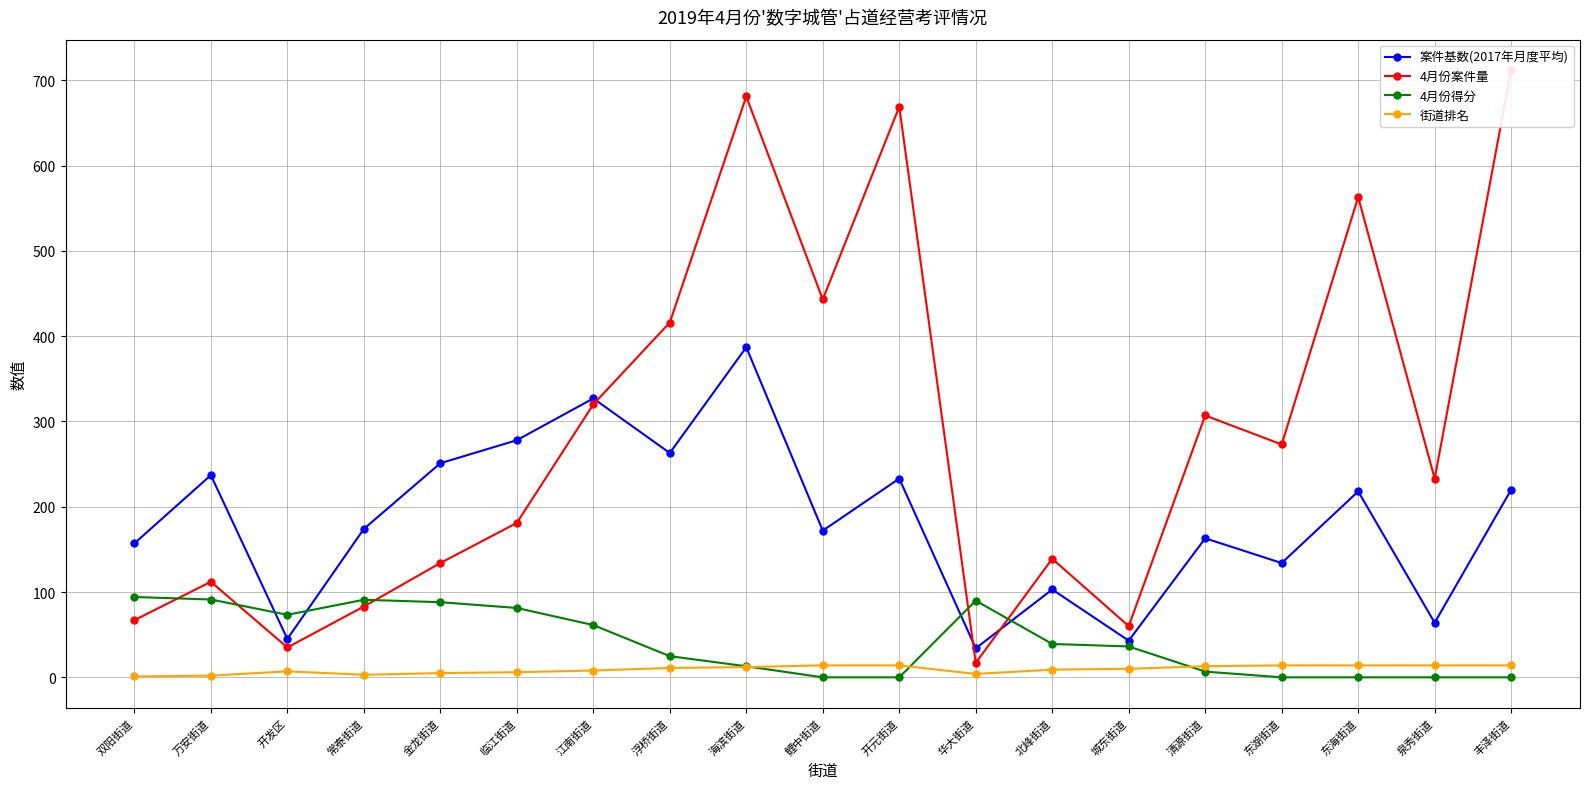

What is the difference between the 街道排名 values at 海滨街道 and 华大街道?

8.0